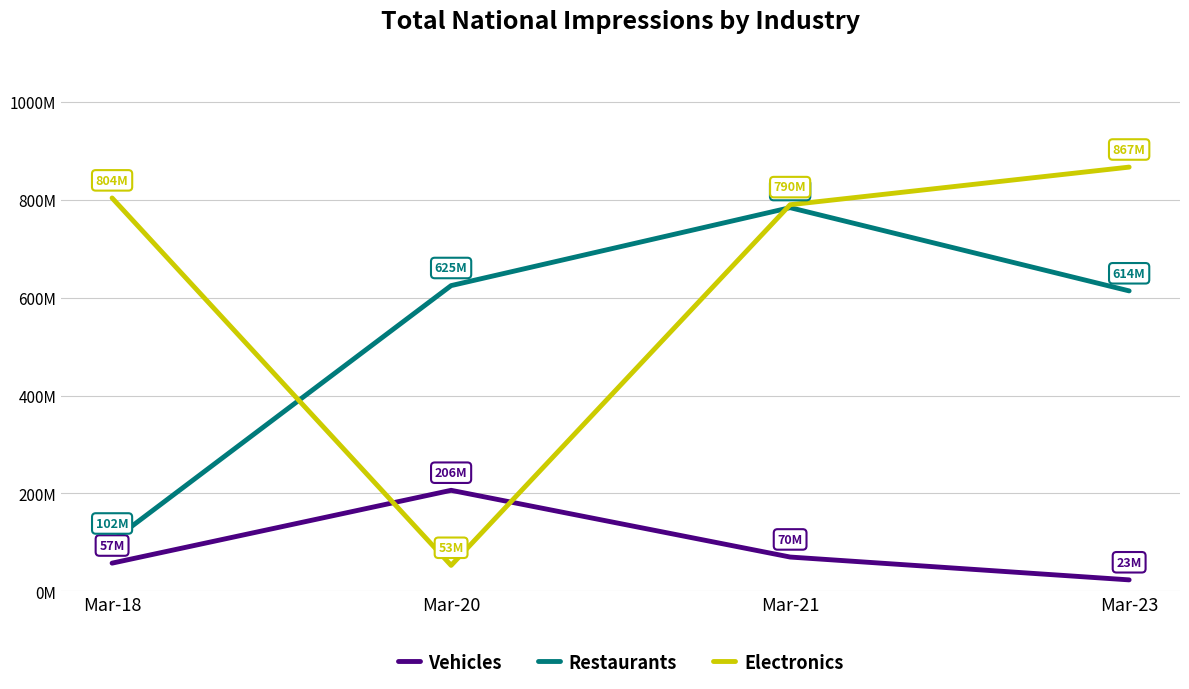

Which series changed the most between Mar-18 and Mar-20?

Electronics